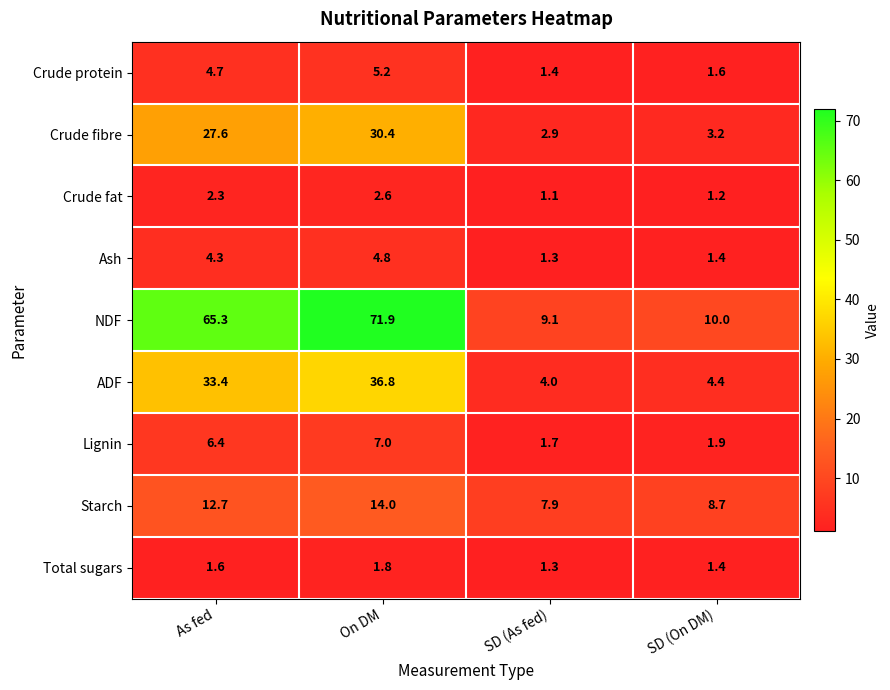

Rank the categories by Crude fibre value from lowest to highest.

SD (As fed), SD (On DM), As fed, On DM